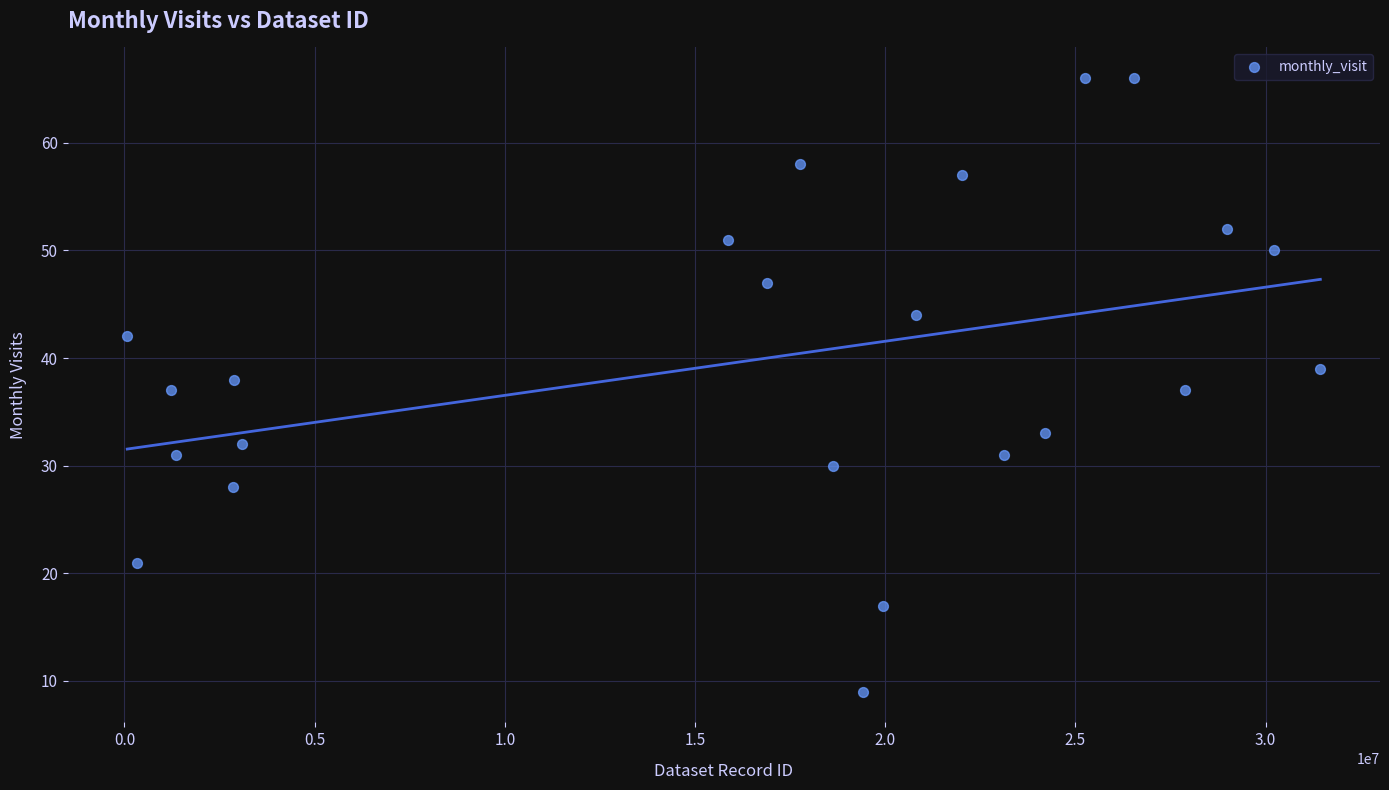

What is the range of Y values (max minus min)?

57